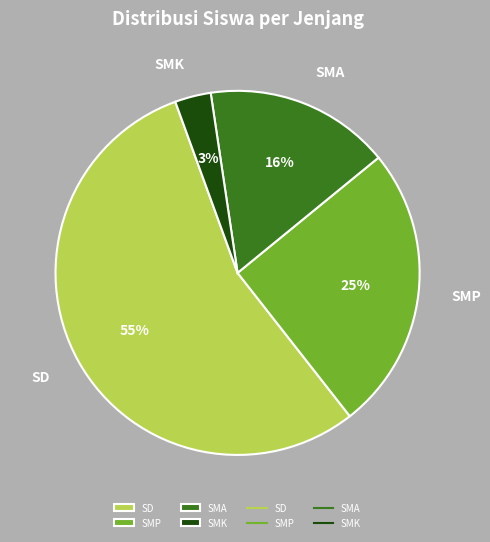

How many segments does this pie chart have?

4